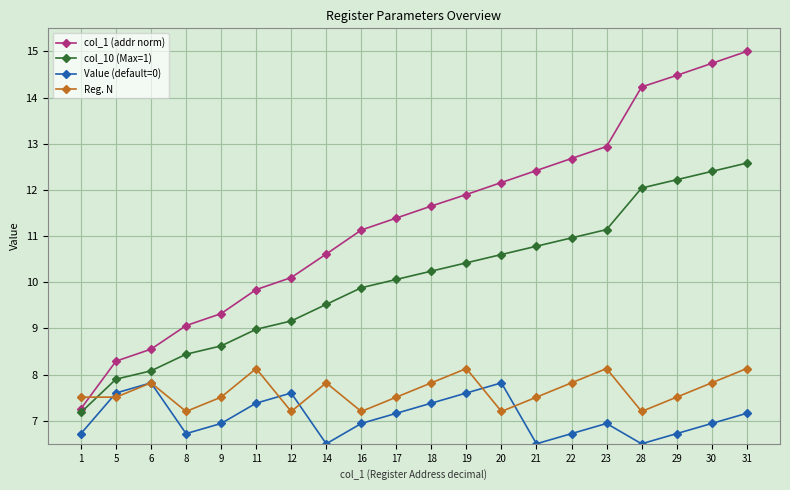

How many lines are shown in the chart?

4